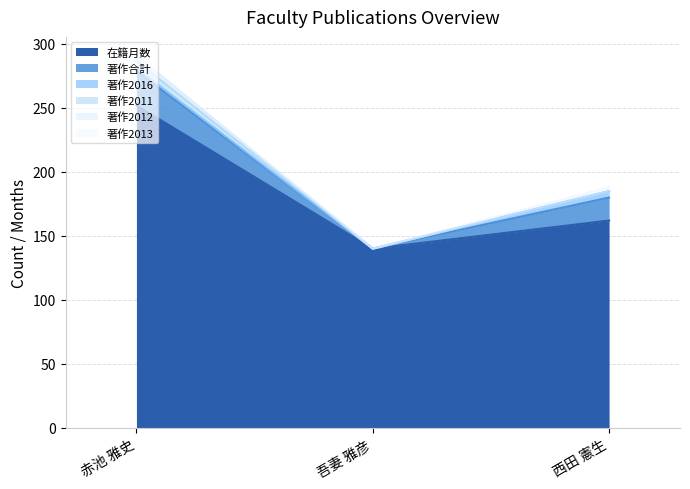

Reading left to right, what are all the values shown in this chart?

在籍月数: 252	140	162
著作2011: 6	0	0
著作2012: 4	0	0
著作2013: 0	0	3
著作2016: 2	0	5
著作合計: 27	0	18